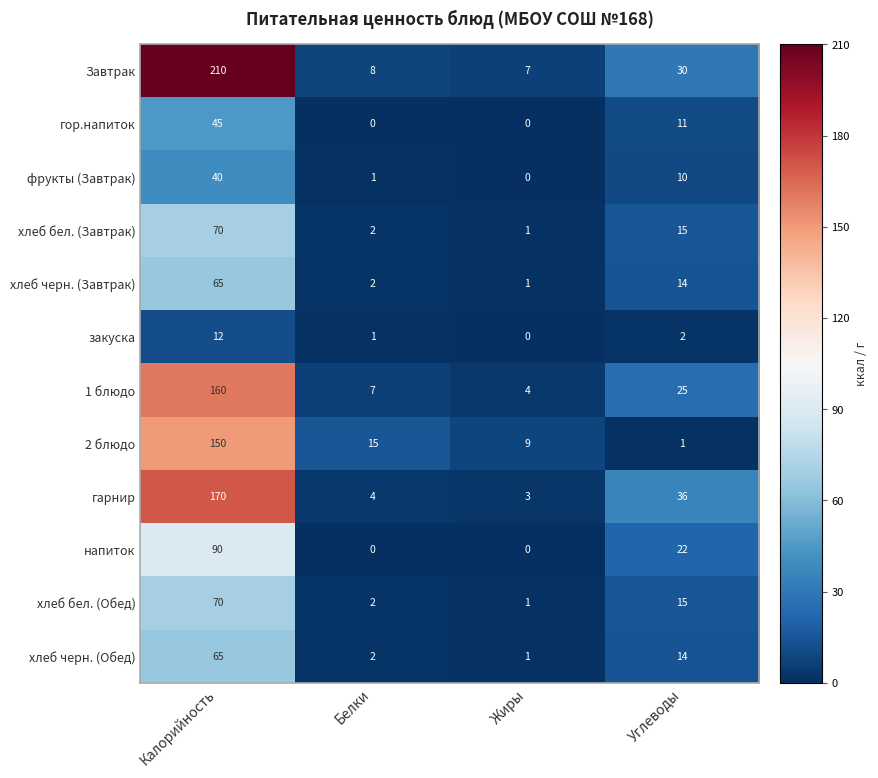

What is the difference between the закуска values at Калорийность and Жиры?

12